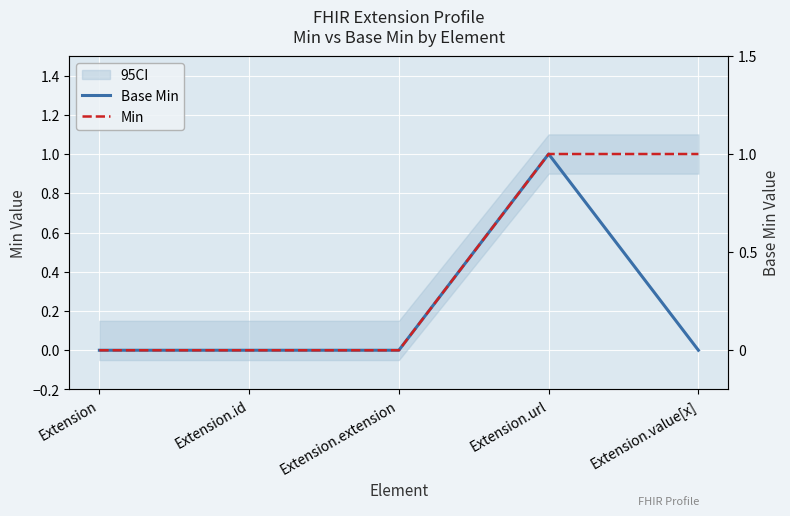

The value of Min at Extension.extension is 0. True or false?

True